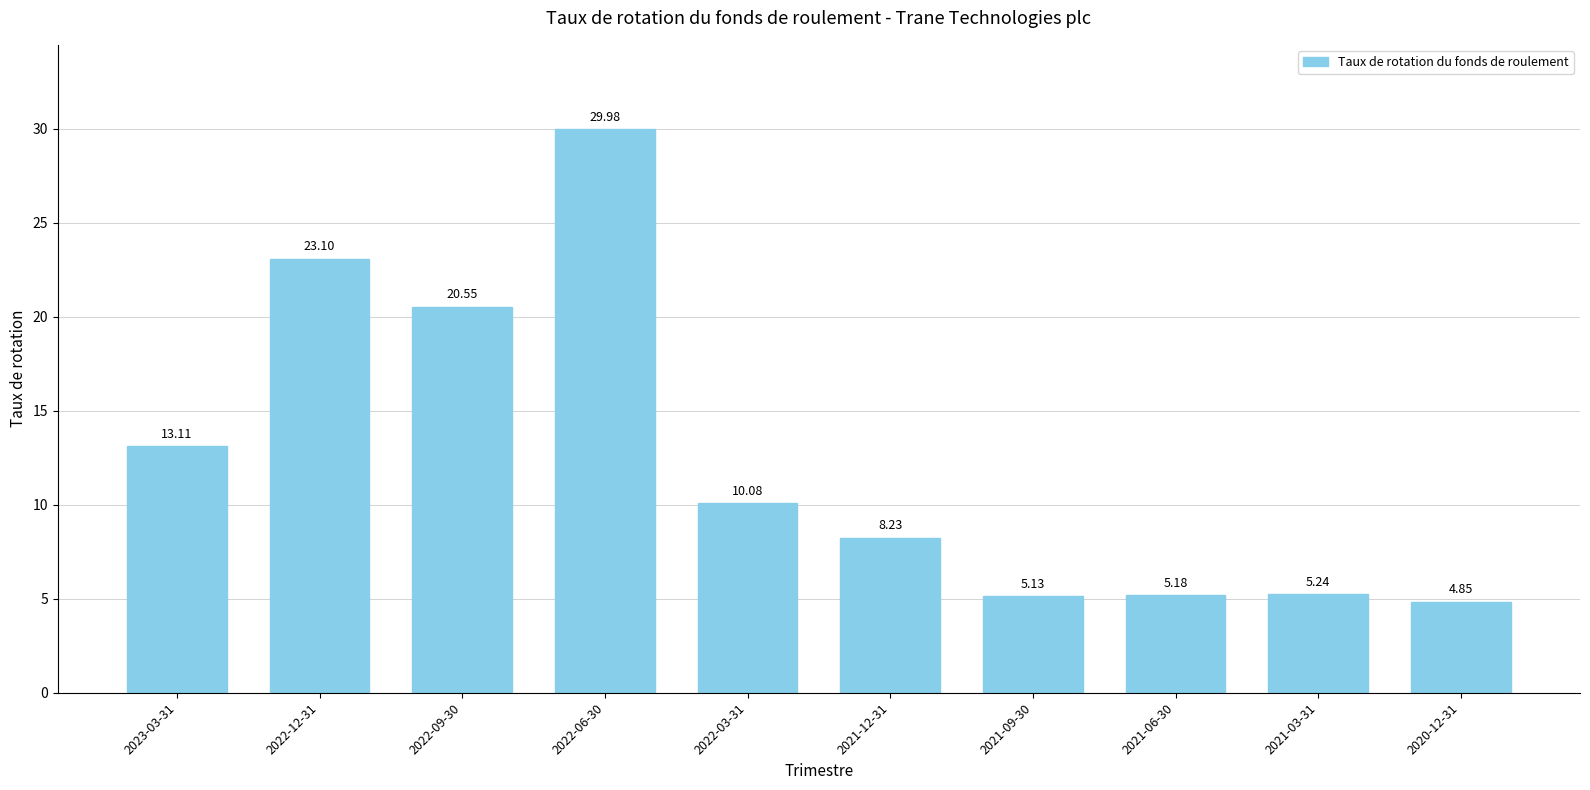

What is the difference between the second highest and second lowest values?

18.0